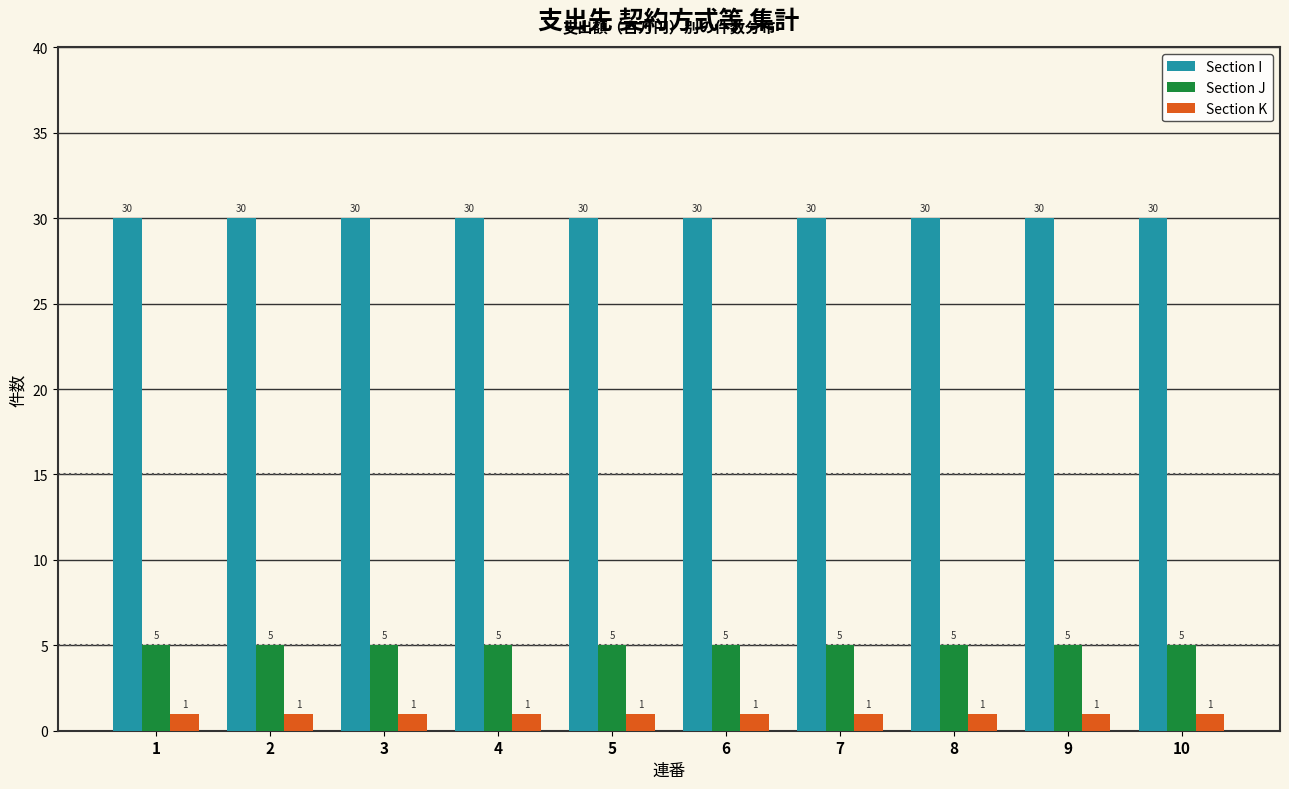

Read the Section K value at 4.

1